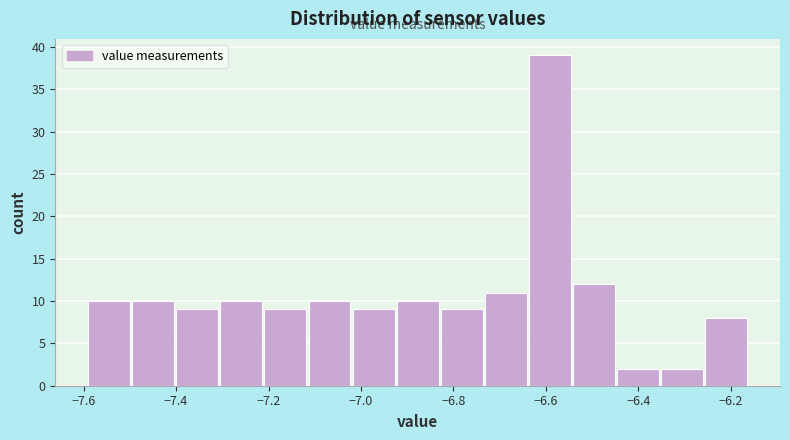

Reading left to right, transcribe this chart: for each bar, give the range it covers on the x-axis and its height. Neither the bar edges nor the heights are printed on the chart, so give them approximately, as read against the axes.

-7.58 to -7.50: 10
-7.50 to -7.40: 10
-7.40 to -7.30: 9
-7.30 to -7.20: 10
-7.20 to -7.12: 9
-7.12 to -7.02: 10
-7.02 to -6.92: 9
-6.92 to -6.82: 10
-6.82 to -6.74: 9
-6.74 to -6.64: 11
-6.64 to -6.54: 39
-6.54 to -6.44: 12
-6.44 to -6.36: 2
-6.36 to -6.26: 2
-6.26 to -6.16: 8